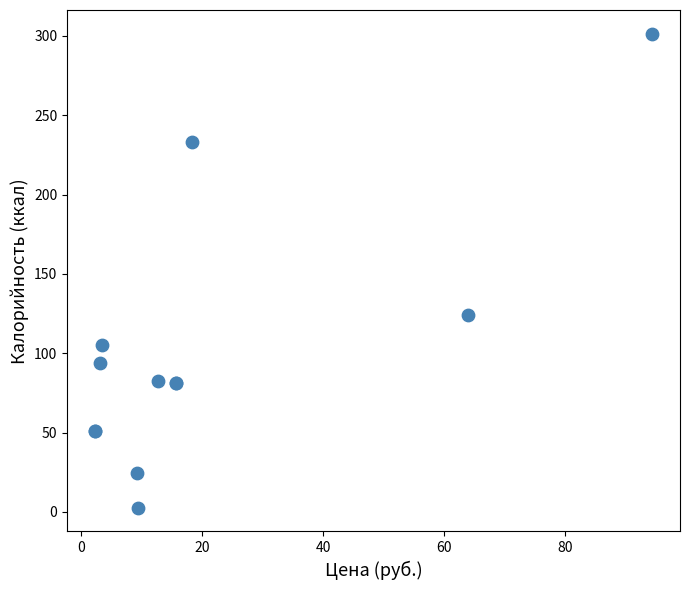

What Y value in the scatter plot is closest to 152?

123.8